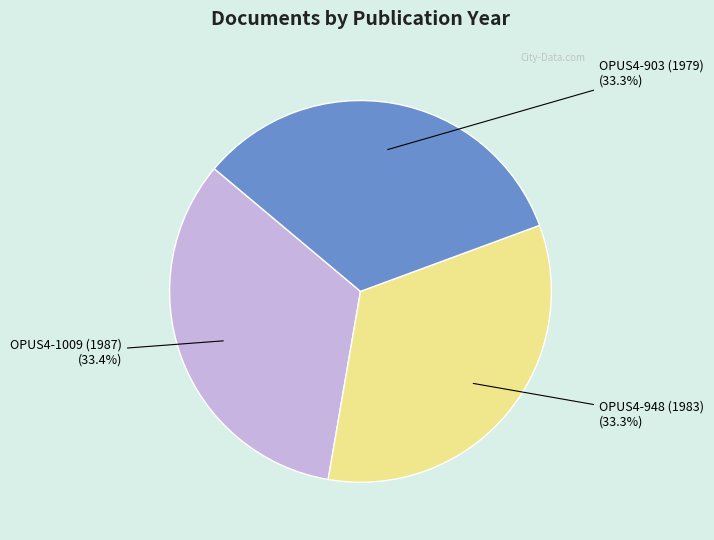

Does any single category account for the majority?

No